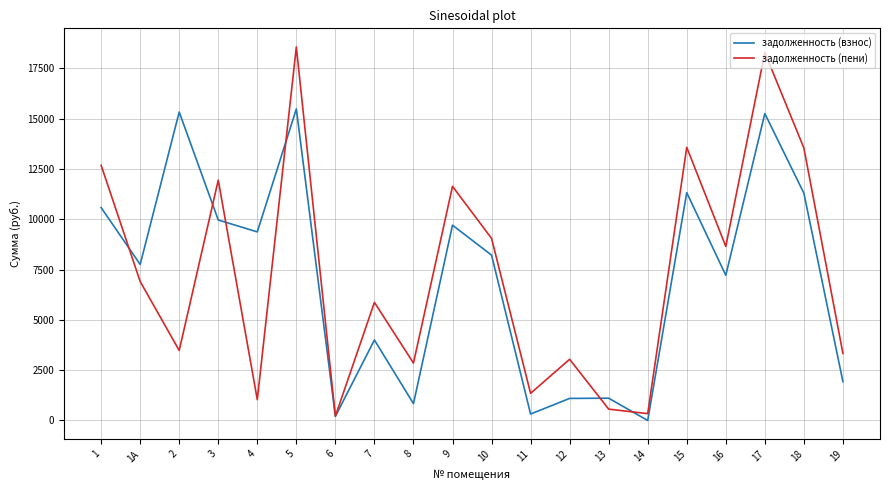

What is the difference between the maximum and minimum values in the задолженность (взнос) series?

15485.0